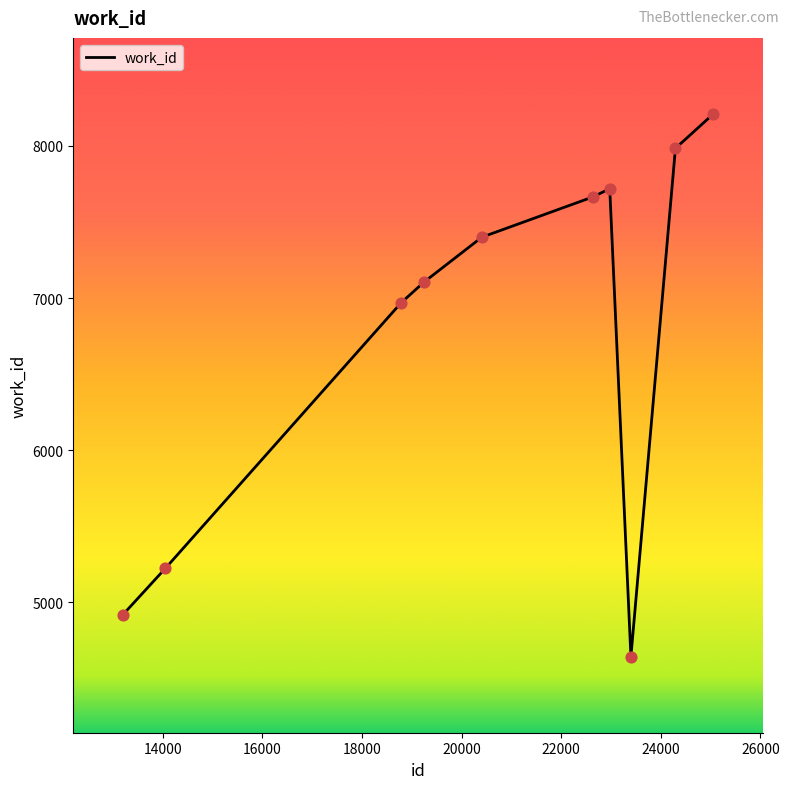

What is the difference between the maximum and minimum values?

3567